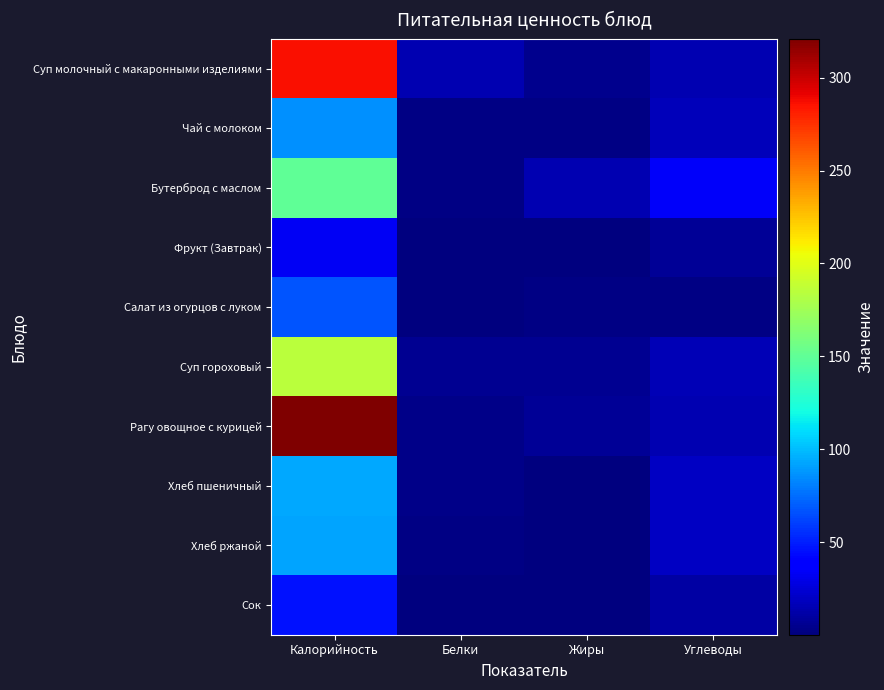

How many categories are shown in the chart?

4